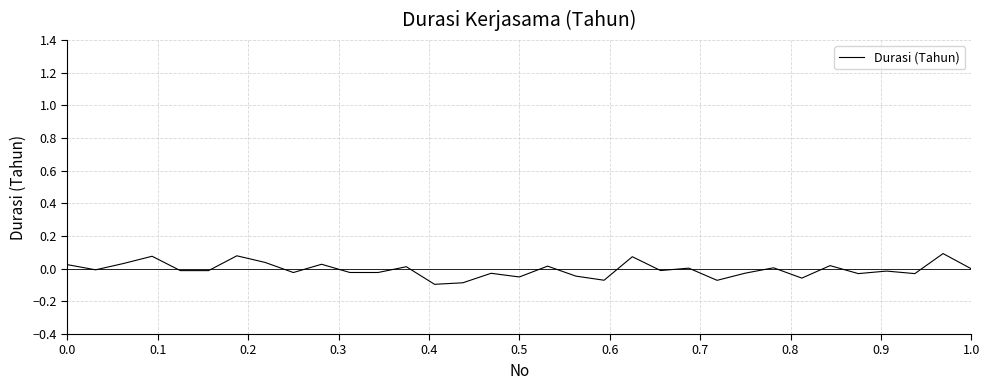

How many interior local valleys (lower than both neighbors) does the data have?

12